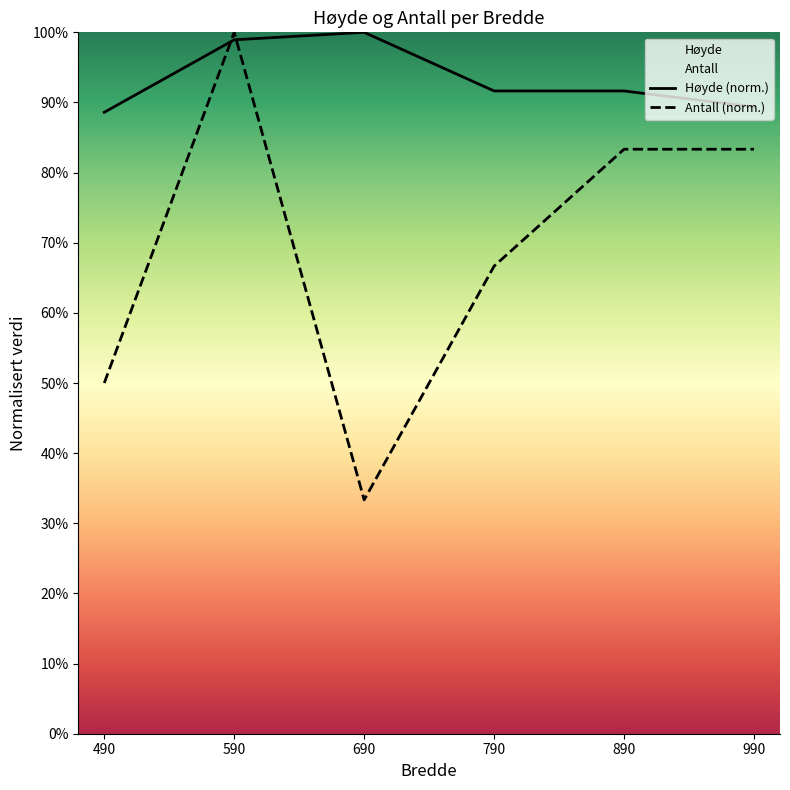

What value does the Antall (norm.) series have at 690?

0.3